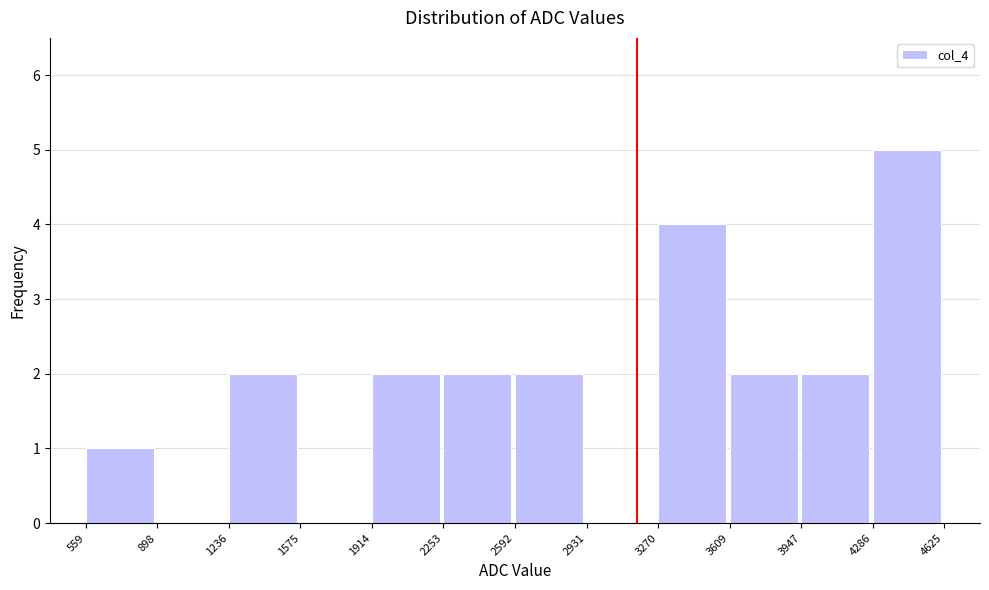

Which range on the x-axis has the tallest bar?

4286 to 4625